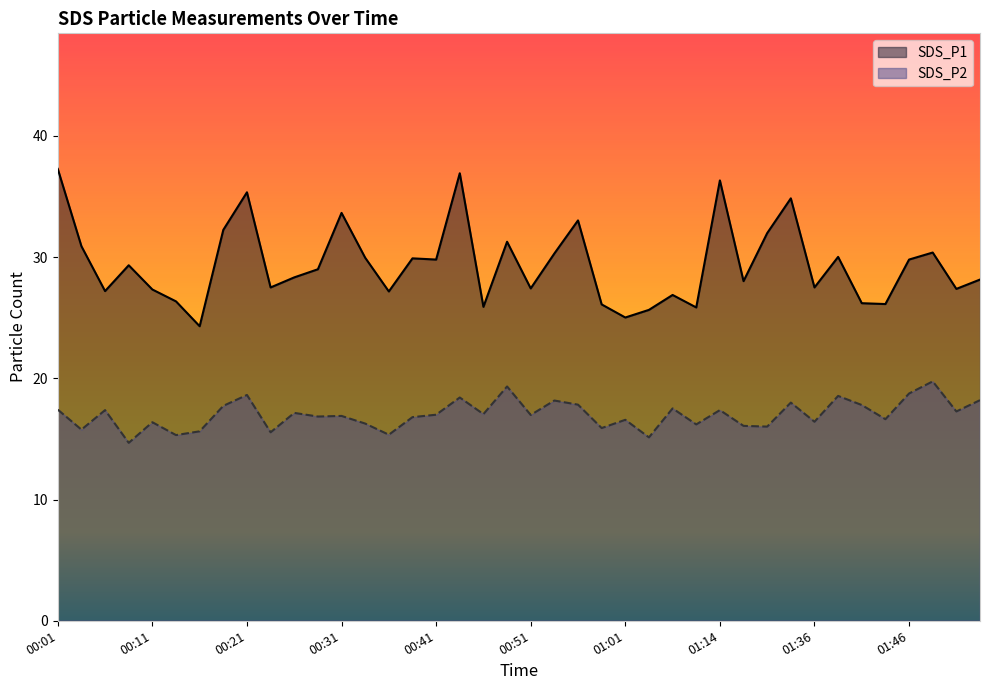

List the series in order of their peak value, highest first.

SDS_P1, SDS_P2